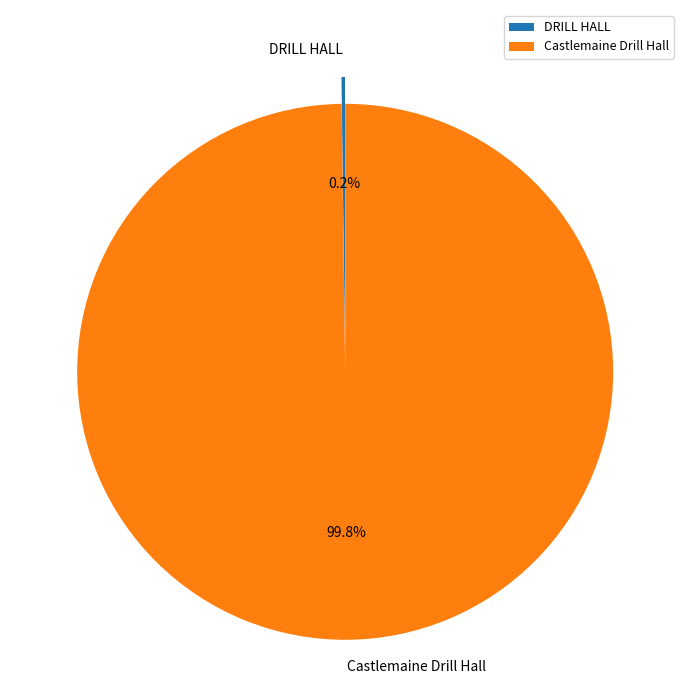

What portion of the pie excludes Castlemaine Drill Hall?

0.2%